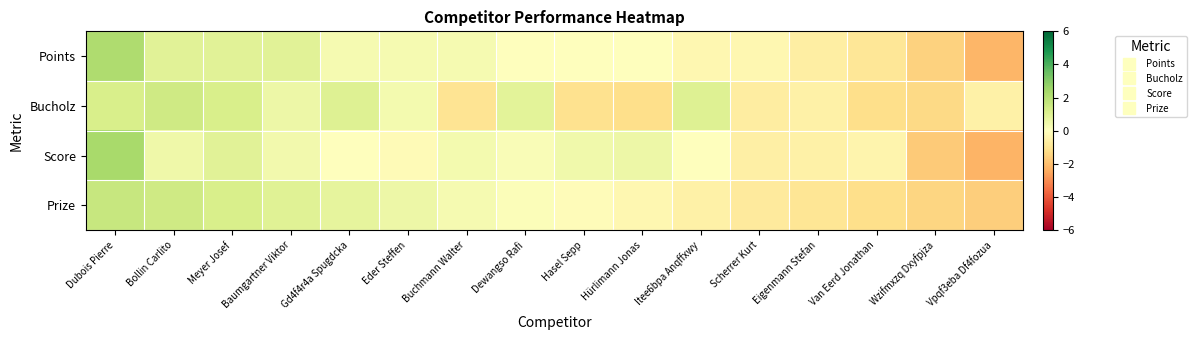

What is the maximum value shown in the chart?

2.3